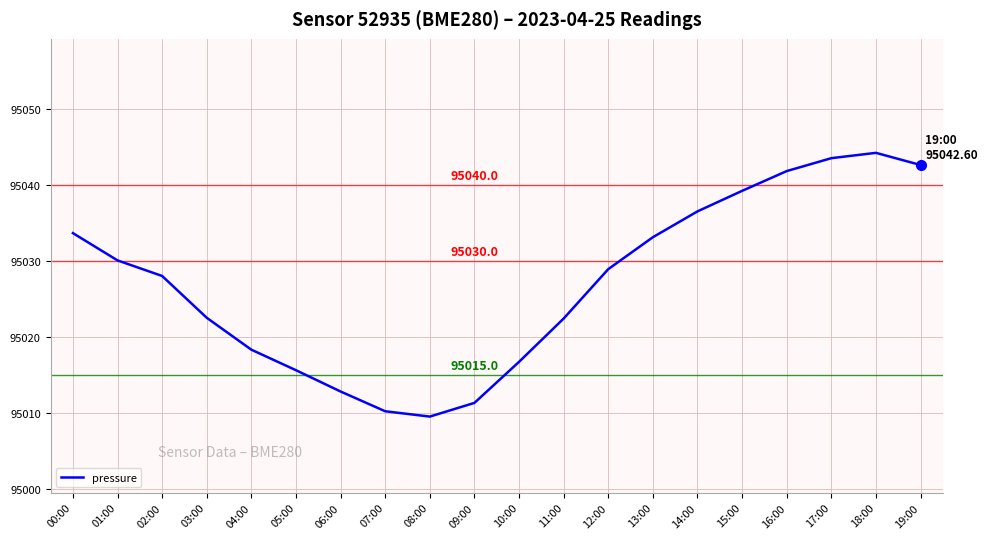

At which label is the value closest to 95026?

02:00